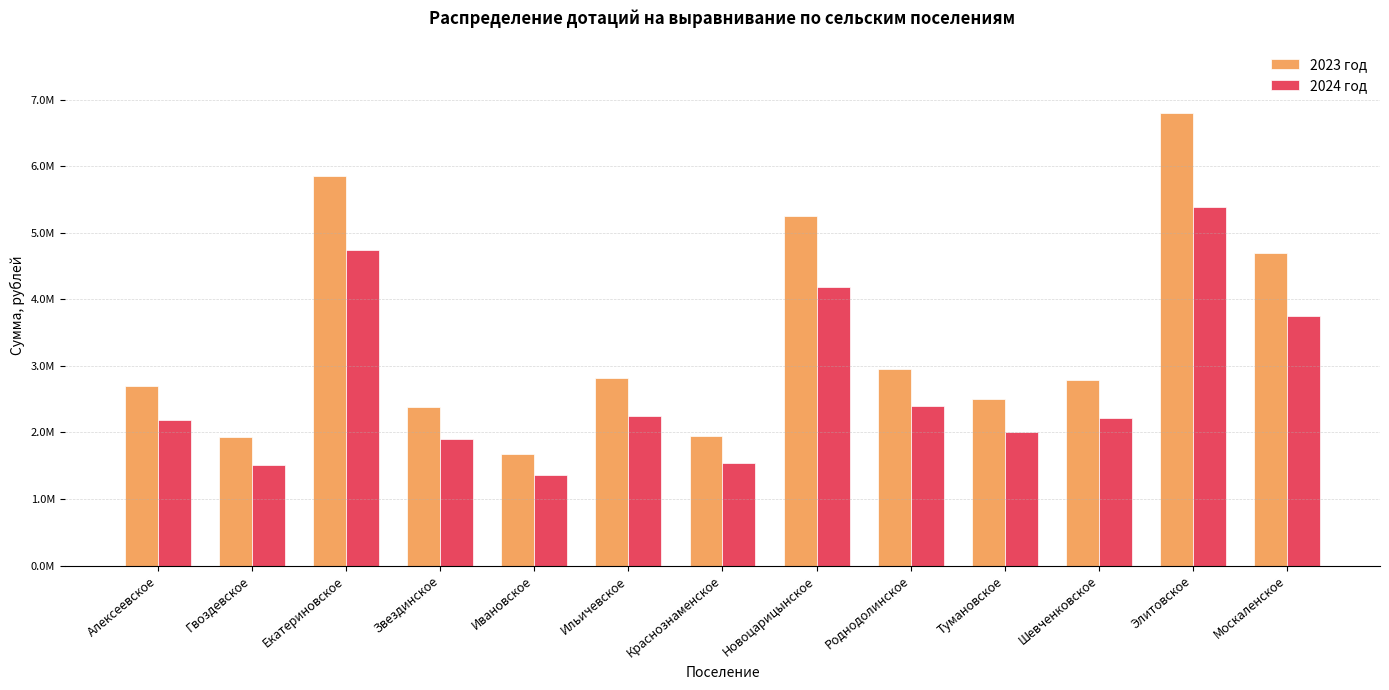

What are all the series names shown in the legend?

2023 год, 2024 год